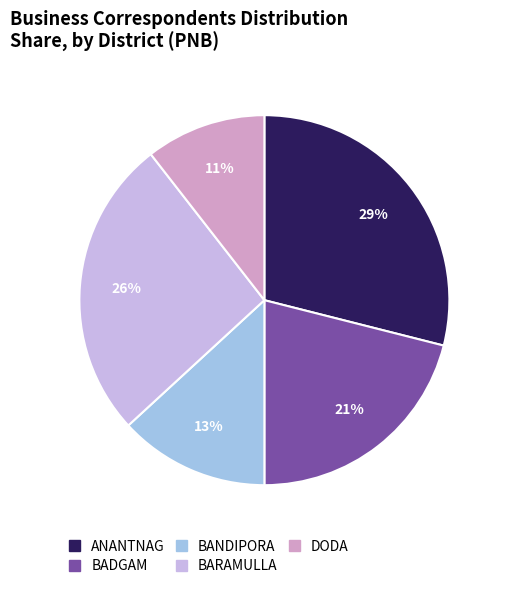

What is the ratio of the value at BARAMULLA to the value at BANDIPORA?

2.0